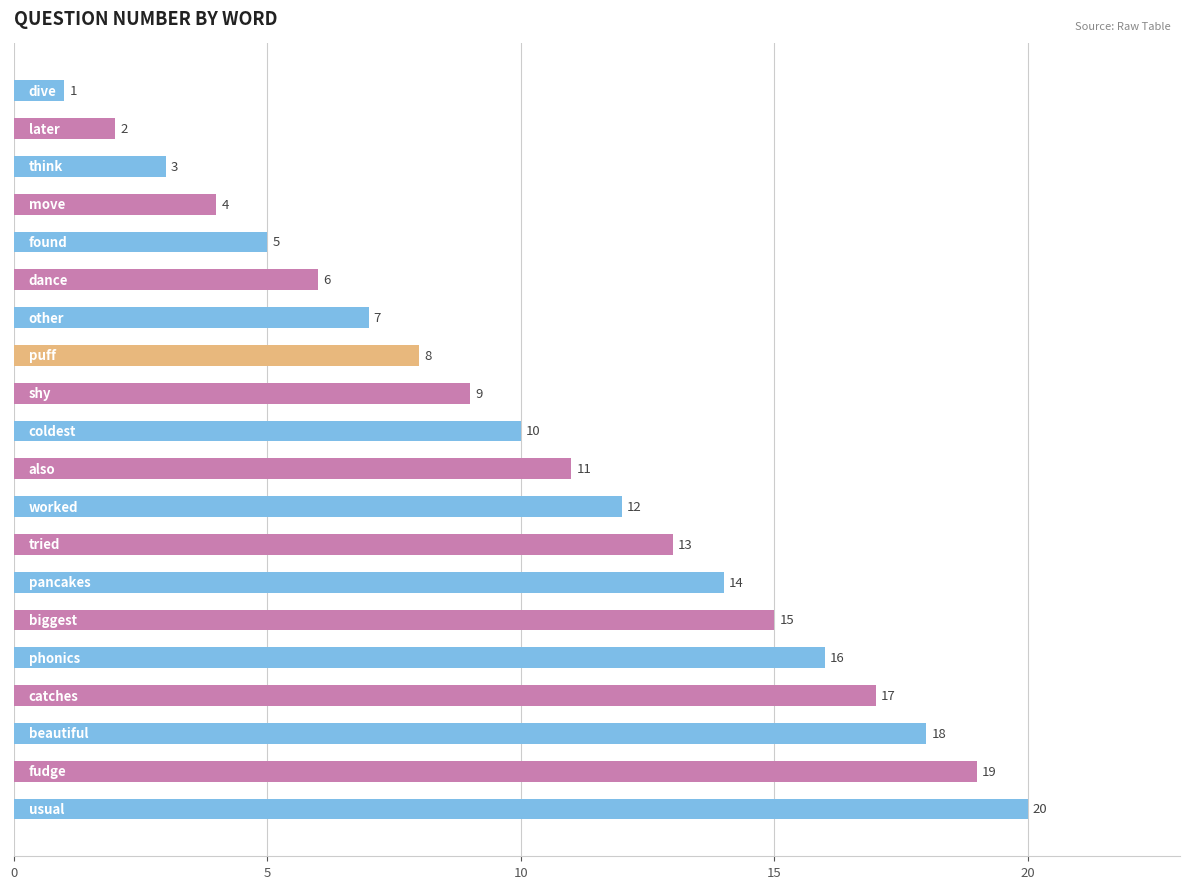

Reading bottom to top, what are all the values shown in this chart?

20	19	18	17	16	15	14	13	12	11	10	9	8	7	6	5	4	3	2	1